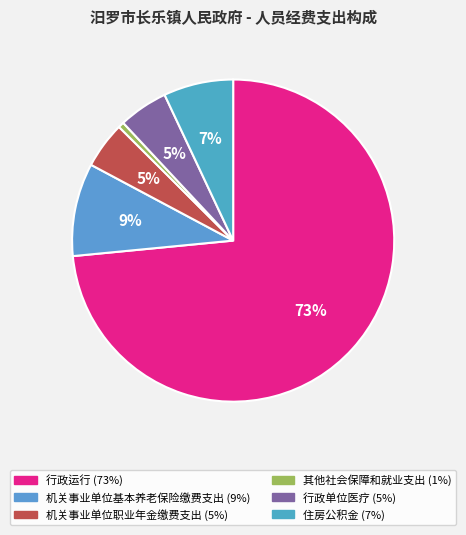

To the nearest percent, what portion does 机关事业单位职业年金缴费支出 represent?

5%